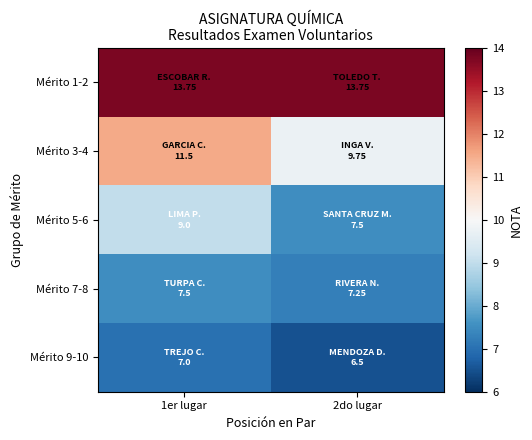

At which category does the chart reach its minimum across all series?

2do lugar